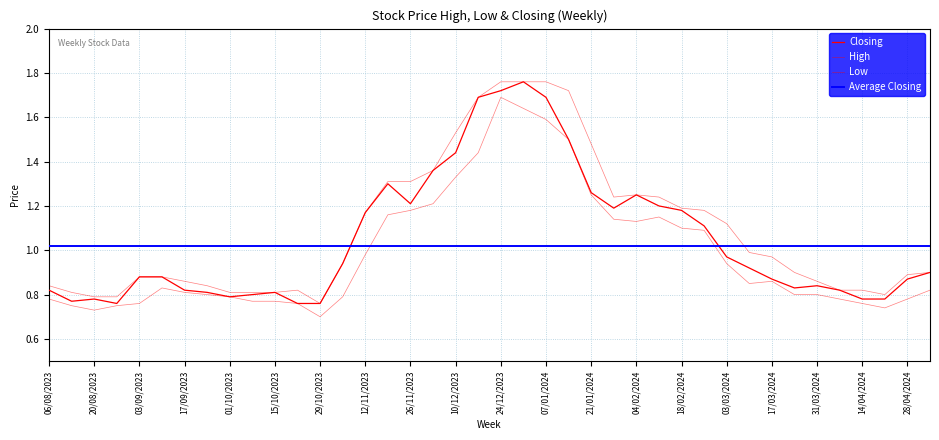

Is it true that High equals 1.2 at 25/02/2024?

True